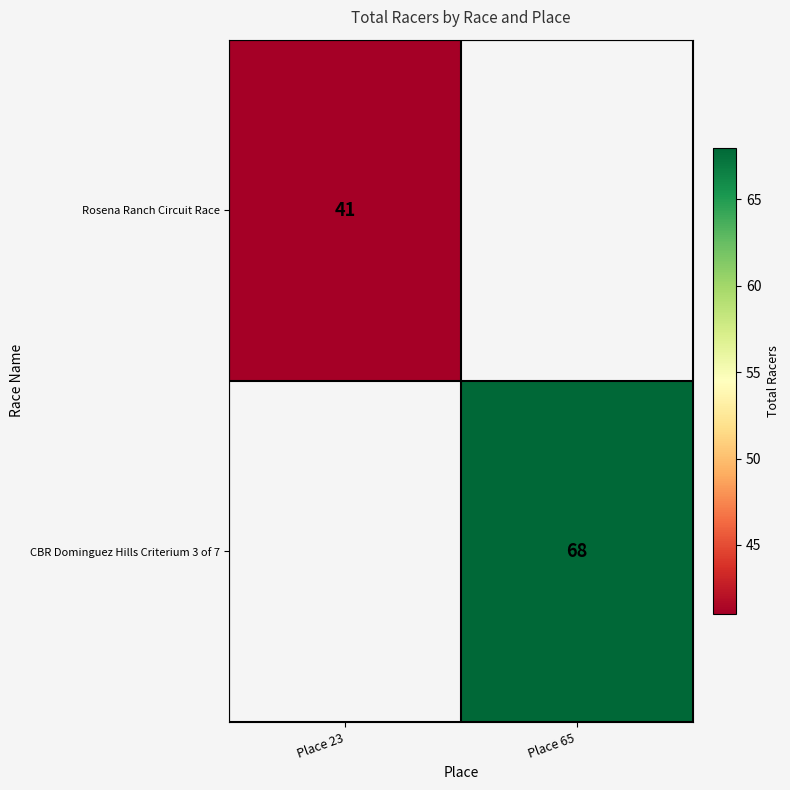

How many categories are shown in the chart?

2